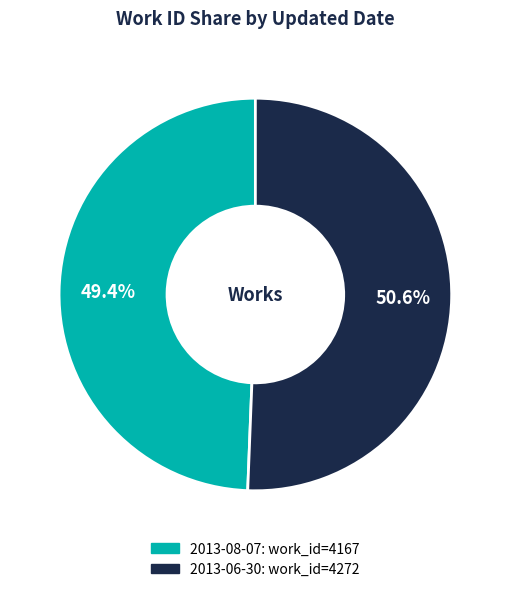

Approximately how many times larger is the value at 2013-06-30 compared to 2013-08-07?

1.0